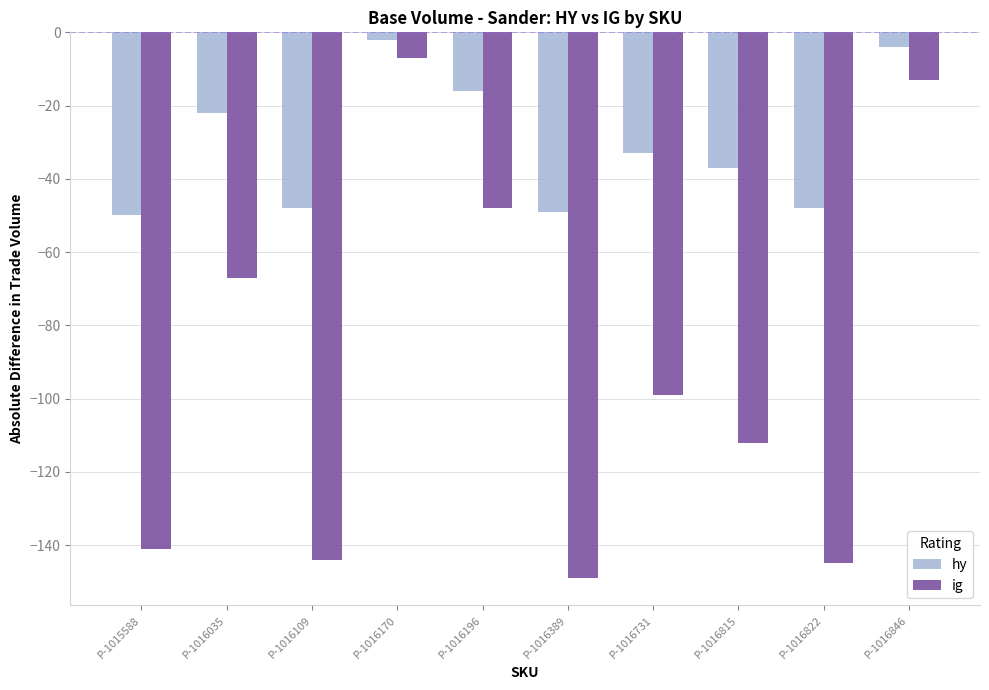

Which category has the highest value across all series?

P-1016170